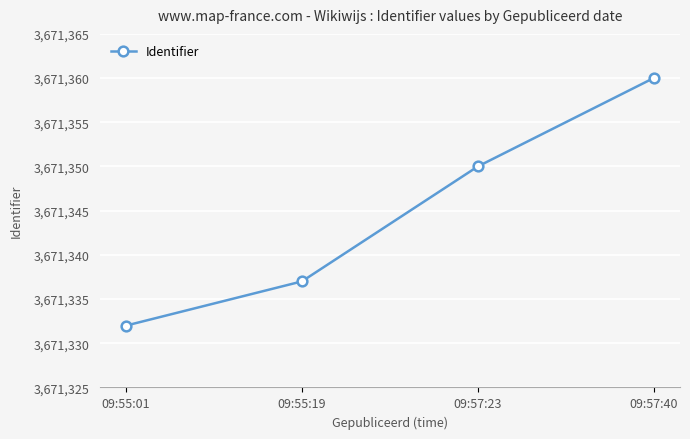

Rank the categories by value from lowest to highest.

09:55:01, 09:55:19, 09:57:23, 09:57:40